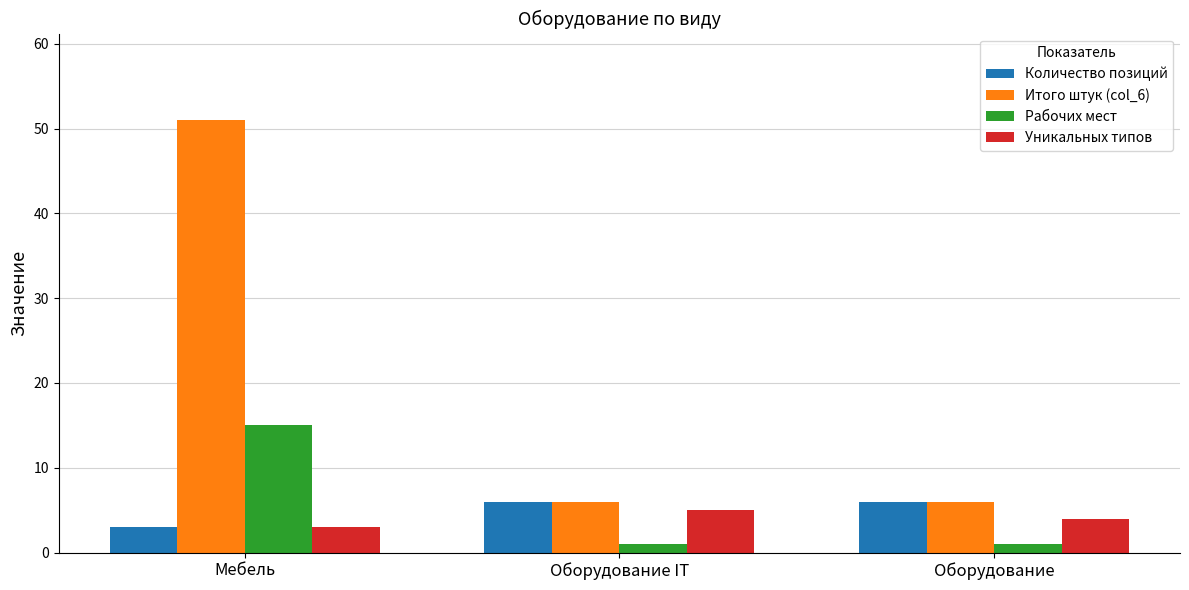

What is the difference between the highest and lowest values at Оборудование?

5